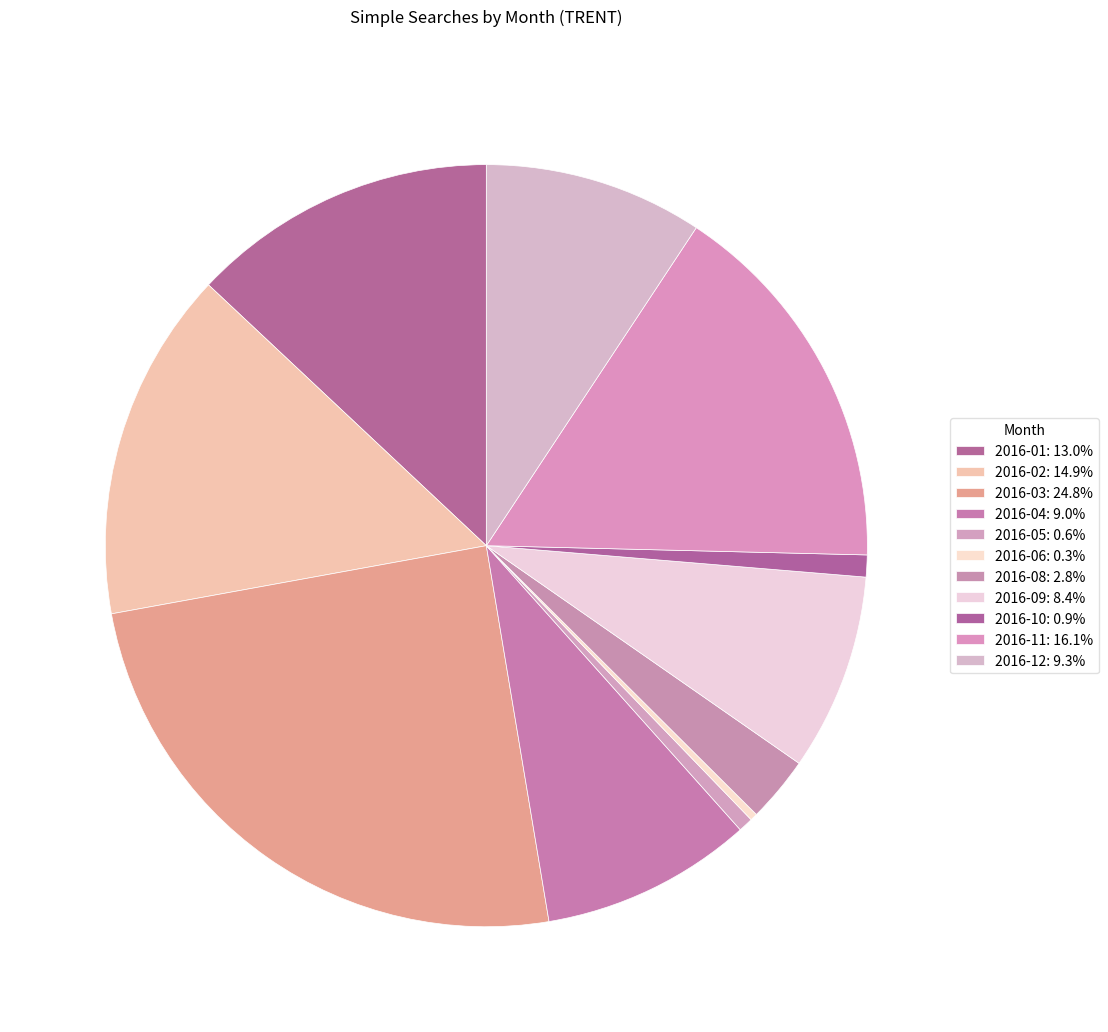

Count the number of slices in the pie.

11